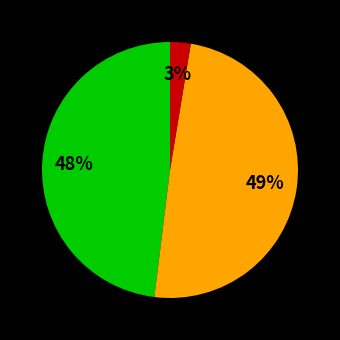

How many segments does this pie chart have?

3